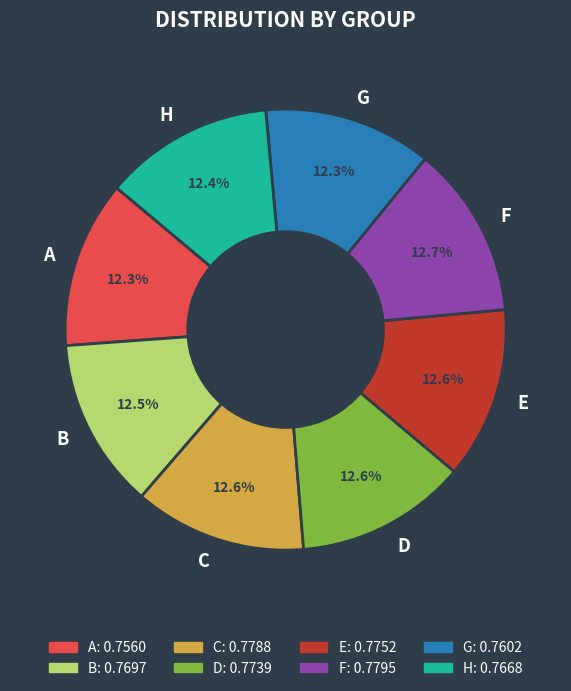

Count the number of slices in the pie.

8